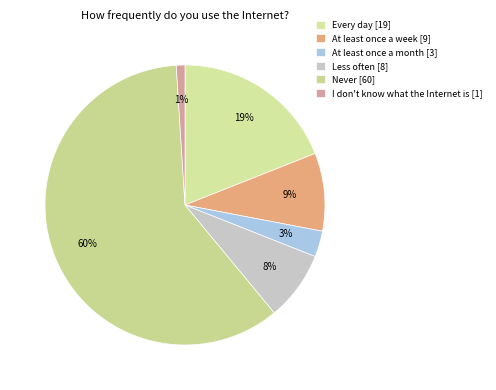

Rank the categories by value from highest to lowest.

Never, Every day, At least once a week, Less often, At least once a month, I don't know what the Internet is